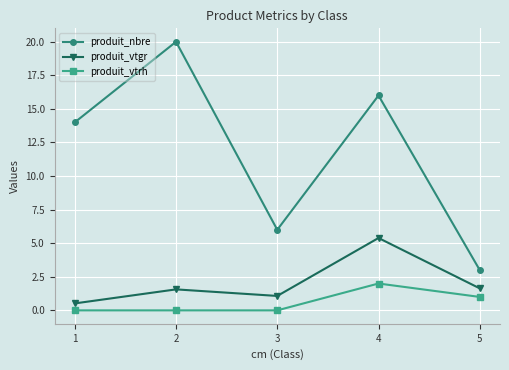

What is the average value of the produit_vtgr series?

2.0